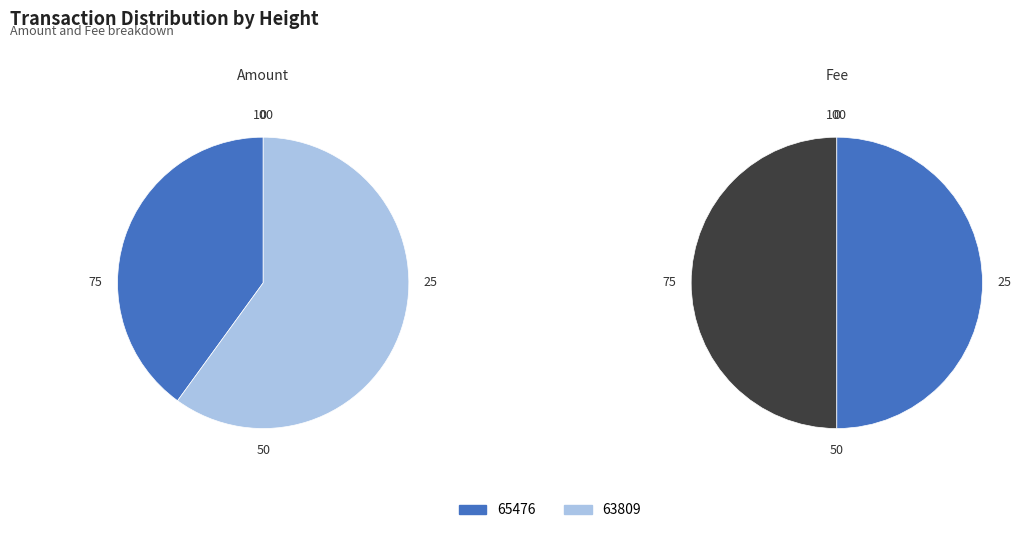

What is the largest slice in the pie chart?

63809